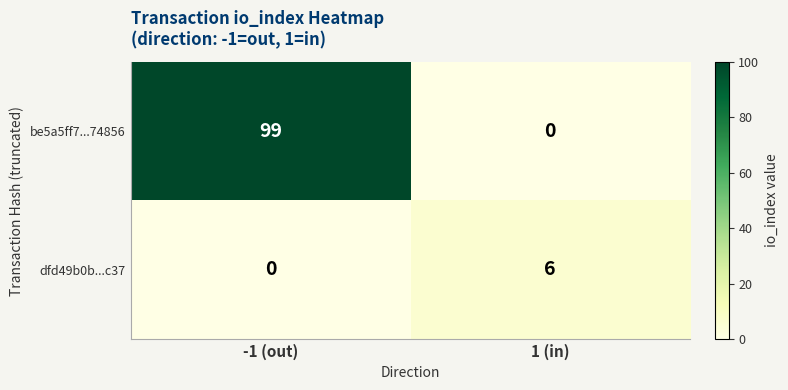

What is the difference between the maximum and minimum values in the dfd49b0b...c37 series?

6